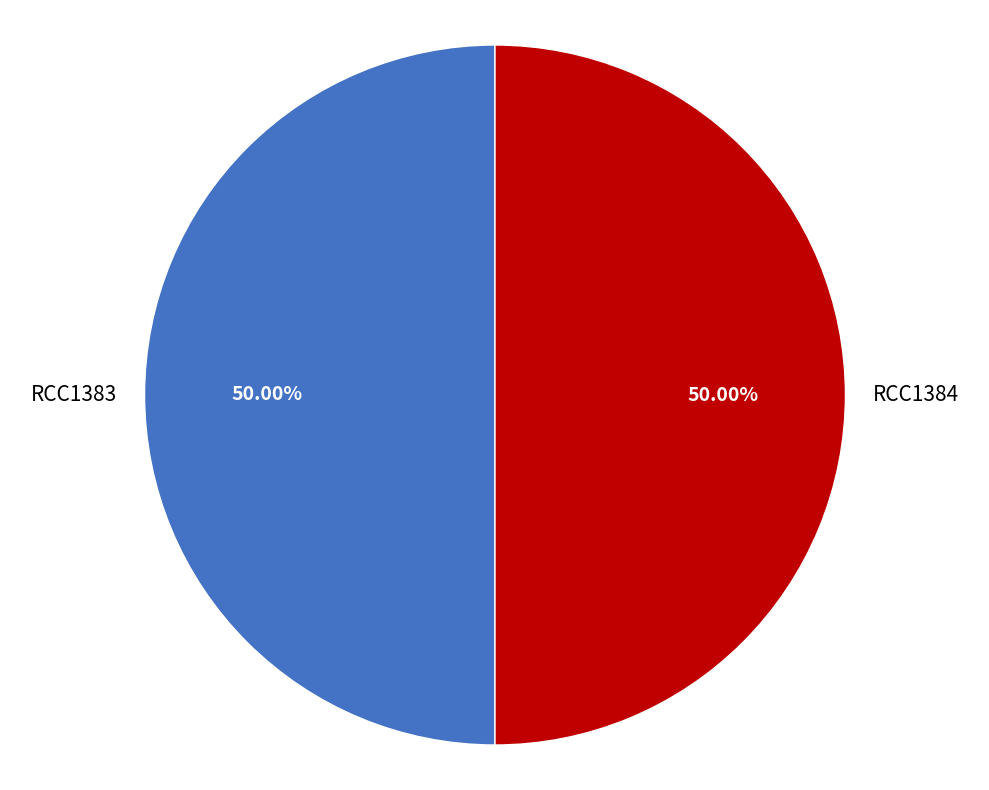

To the nearest percent, what portion does RCC1384 represent?

50%